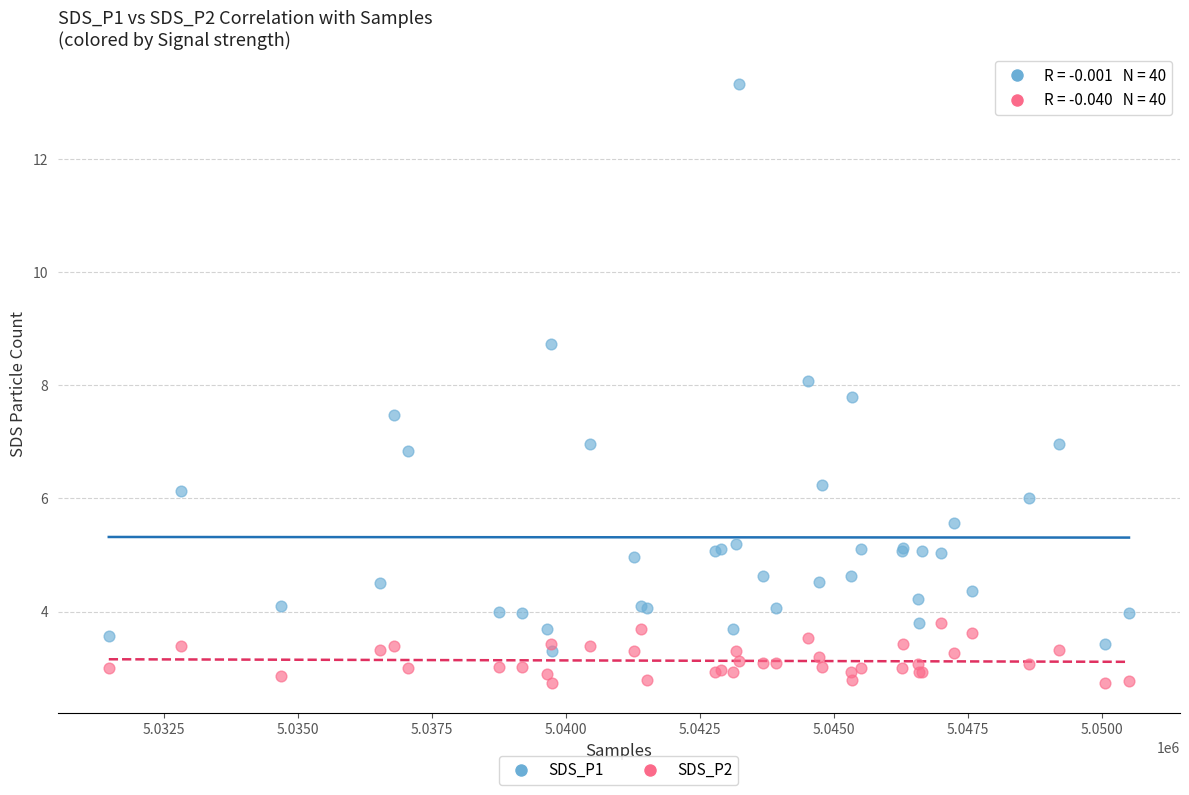

Which series contains the highest Y value?

SDS_P1